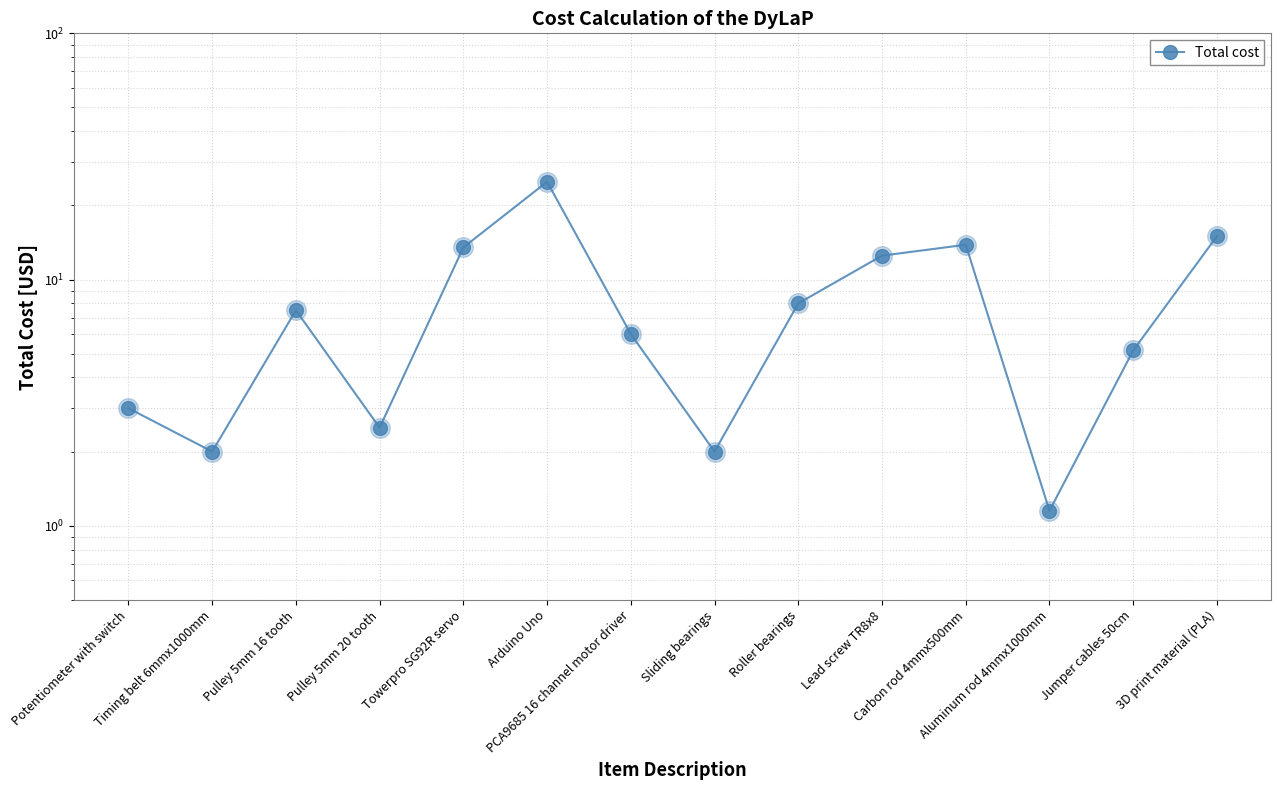

What is the ratio of the value at Potentiometer with switch to the value at Carbon rod 4mmx500mm?

0.2